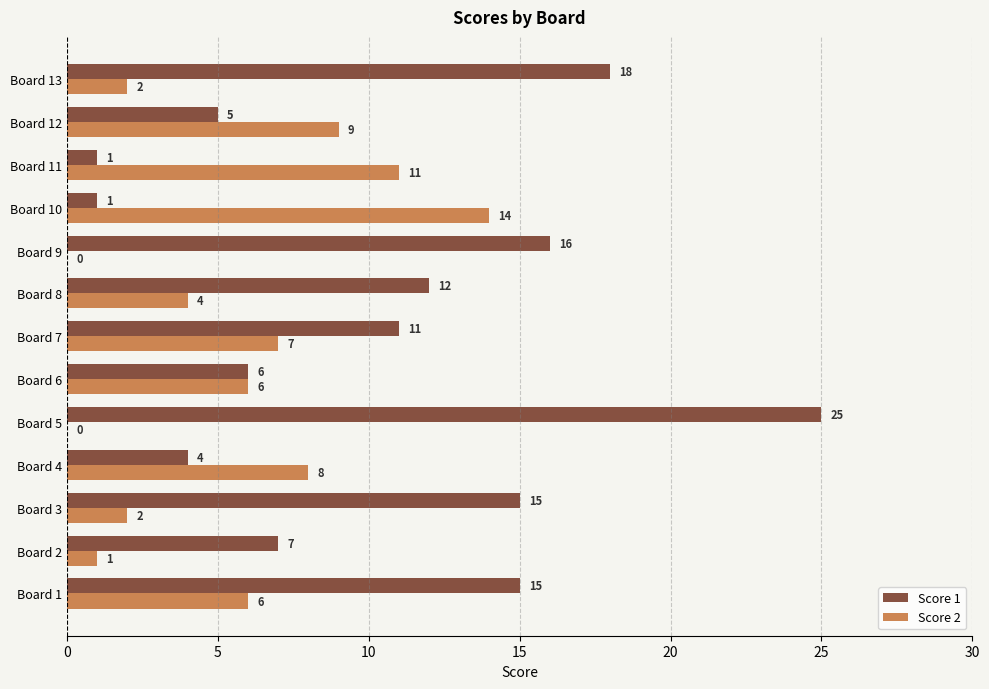

What is the maximum value shown in the chart?

25